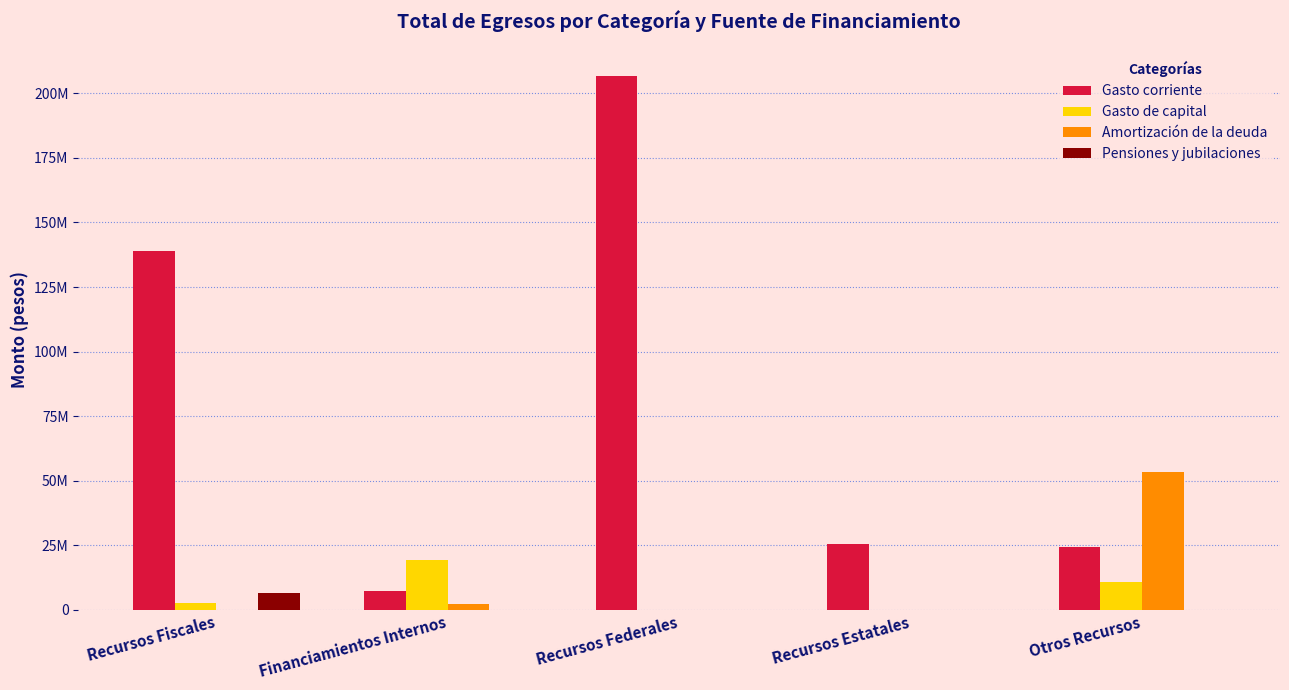

At which label does Pensiones y jubilaciones reach its minimum?

Financiamientos Internos